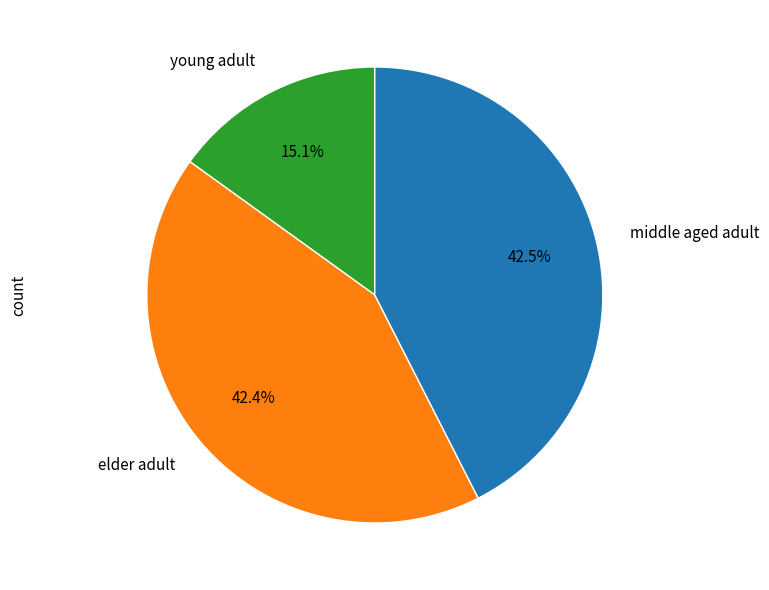

Which category has the smallest portion of the pie?

young adult